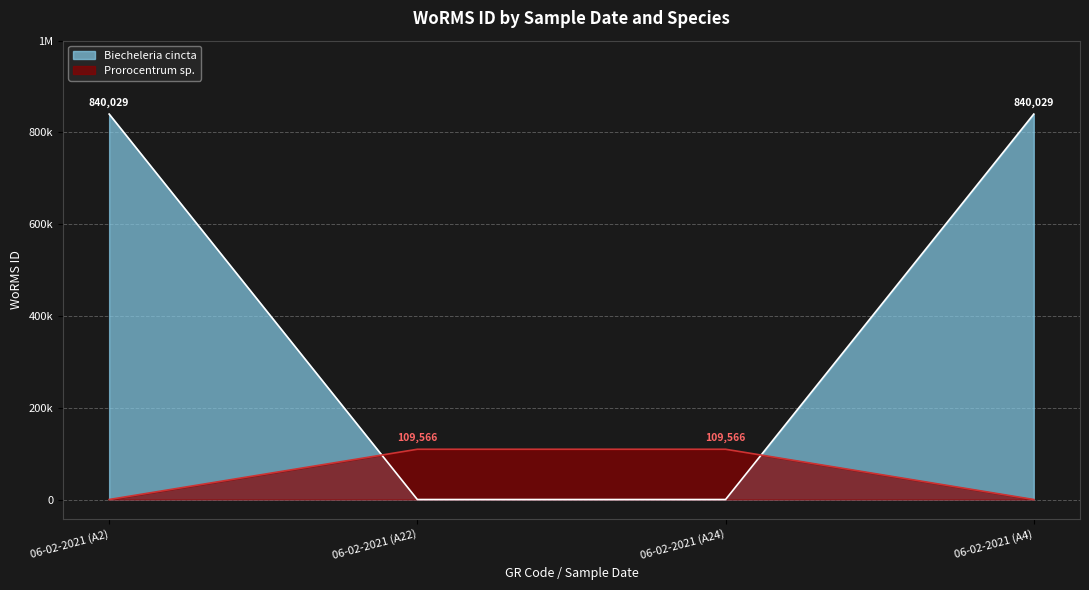

Rank the series by their average value, from highest to lowest.

Biecheleria cincta, Prorocentrum sp.